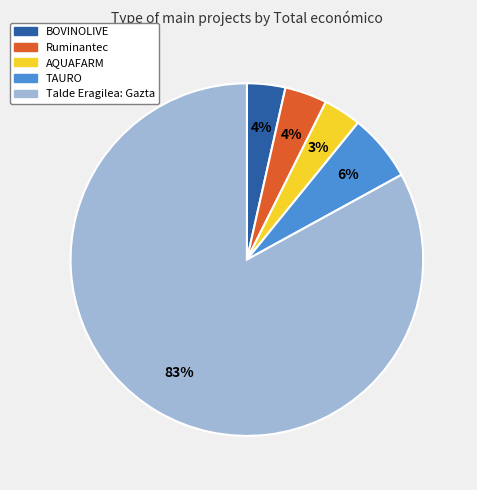

True or false: Talde Eragilea: Gazta accounts for 83% of the total.

True